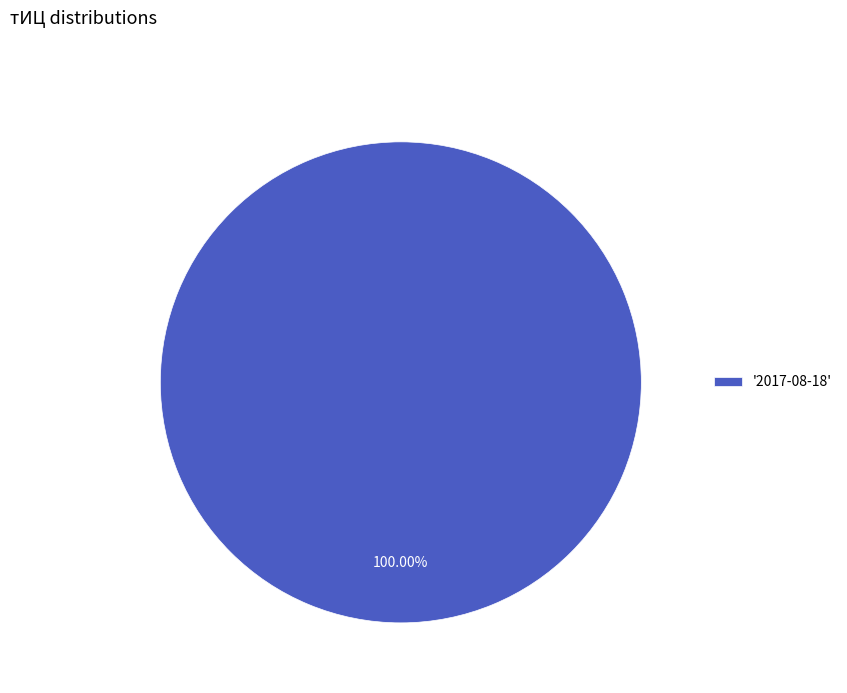

Does '2017-08-18' account for over 50% of the chart?

Yes